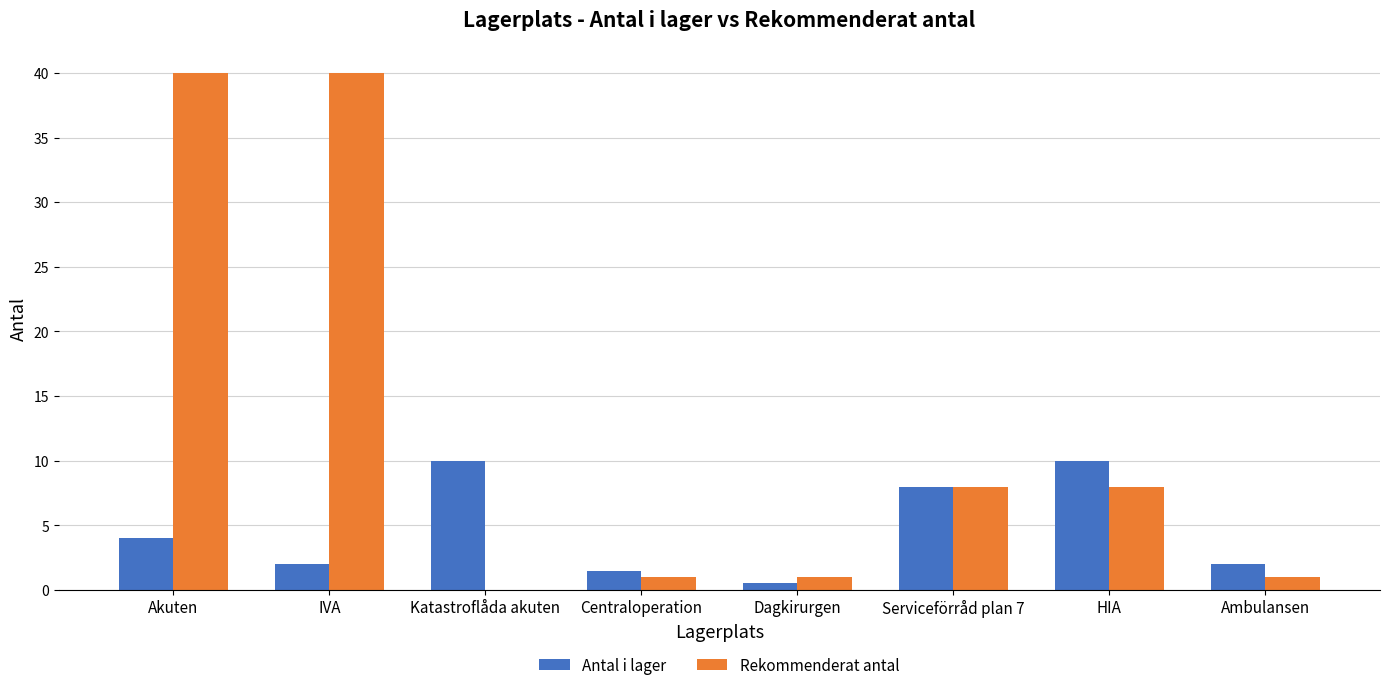

Where is Antal i lager nearest to the value 5?

Akuten